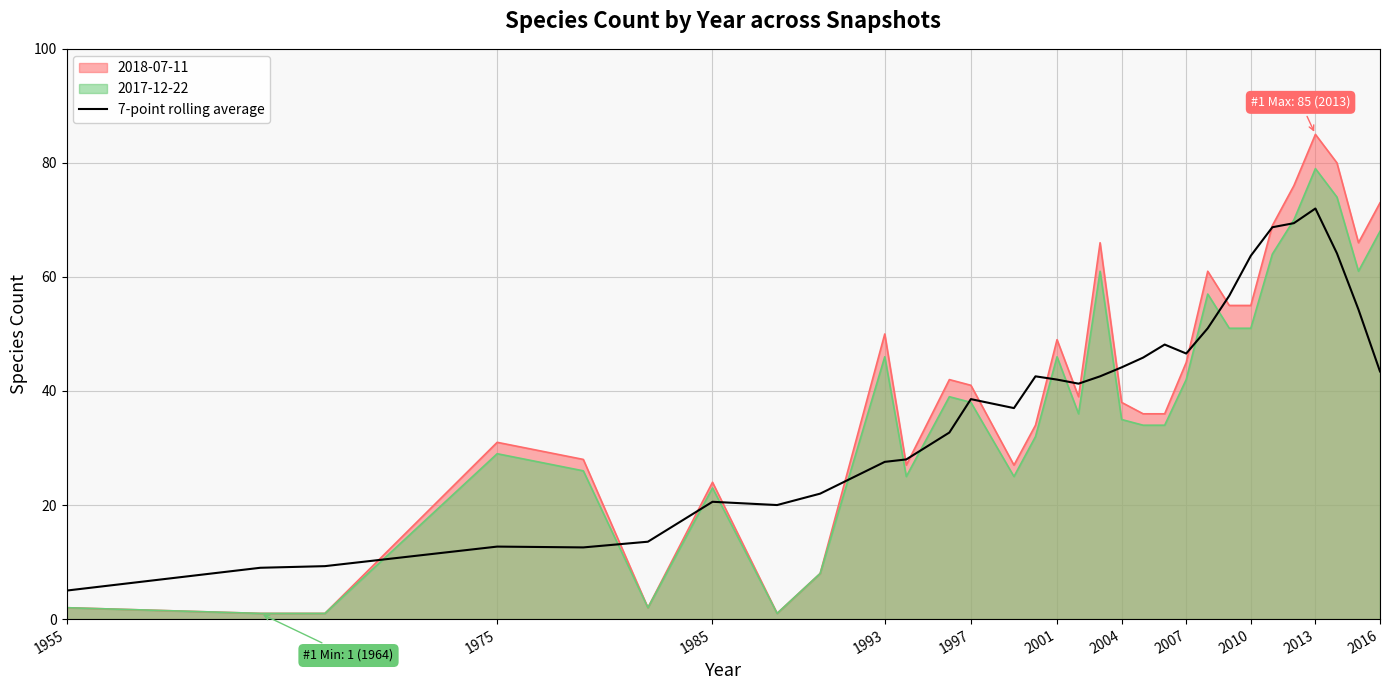

Which series has the widest spread of values?

2018-07-11